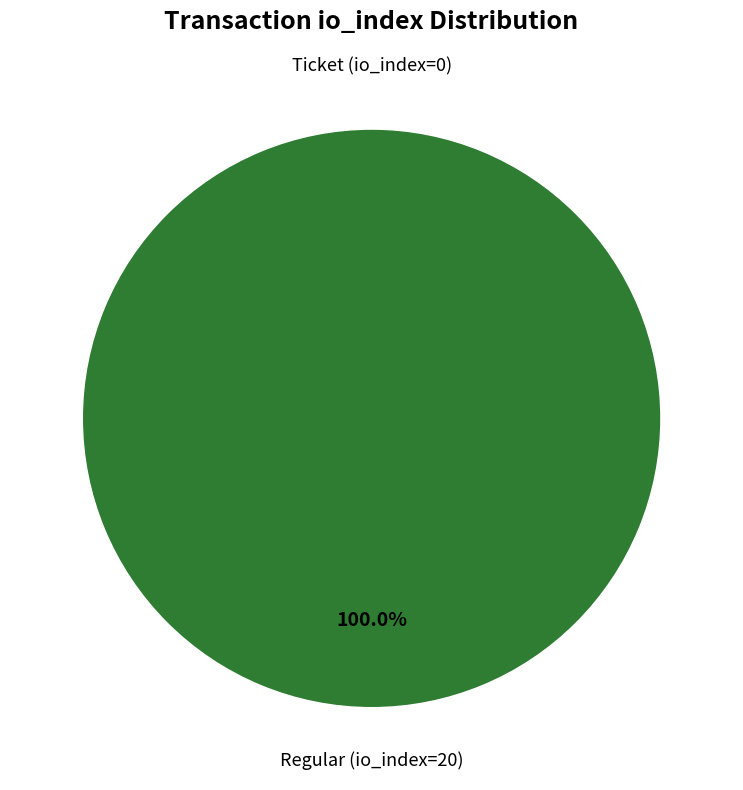

Is there a majority slice in this chart?

Yes